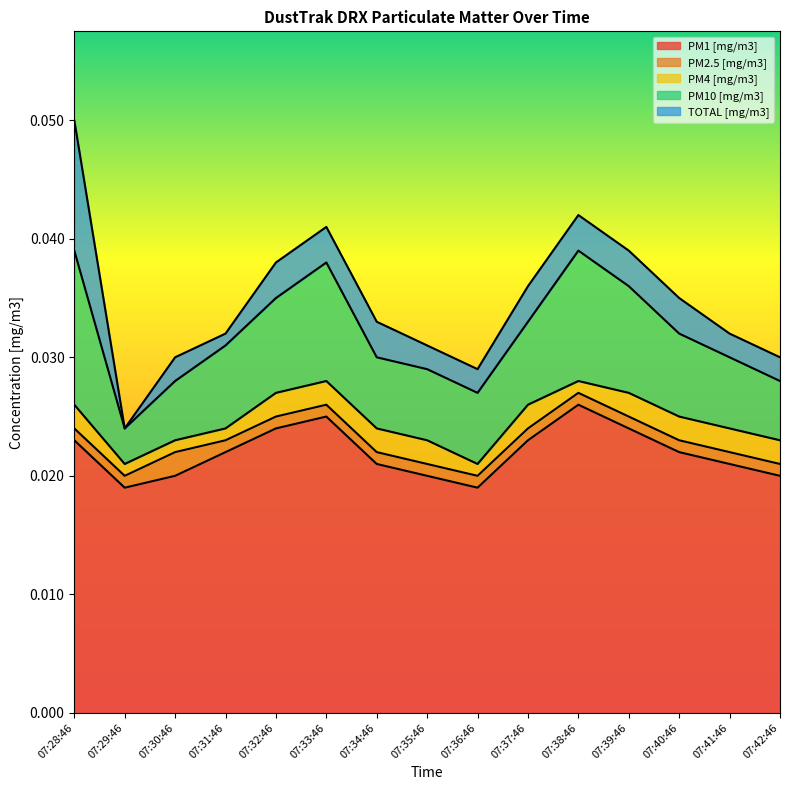

Which has a higher value, 07:40:46 or 07:41:46?

07:40:46